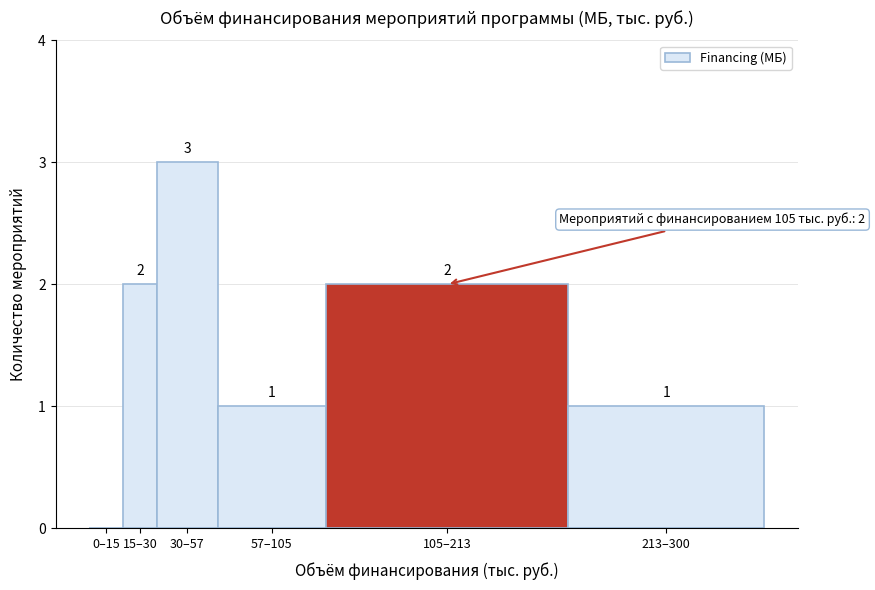

Reading right to left, what are all the values shown in this chart?

213–300=1	105–213=2	57–105=1	30–57=3	15–30=2	0–15=0